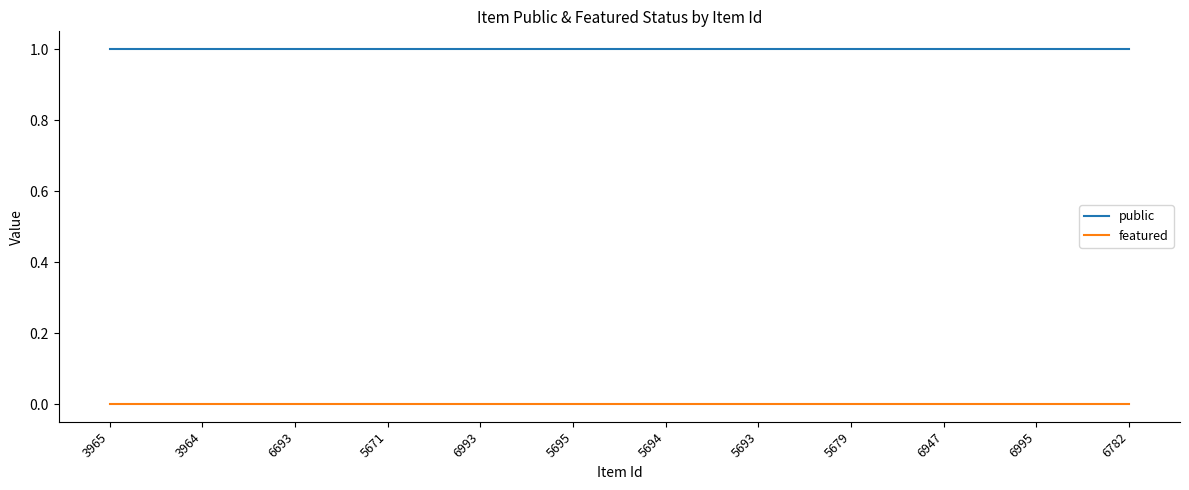

The public series shows 2 at 6995. True or false?

False